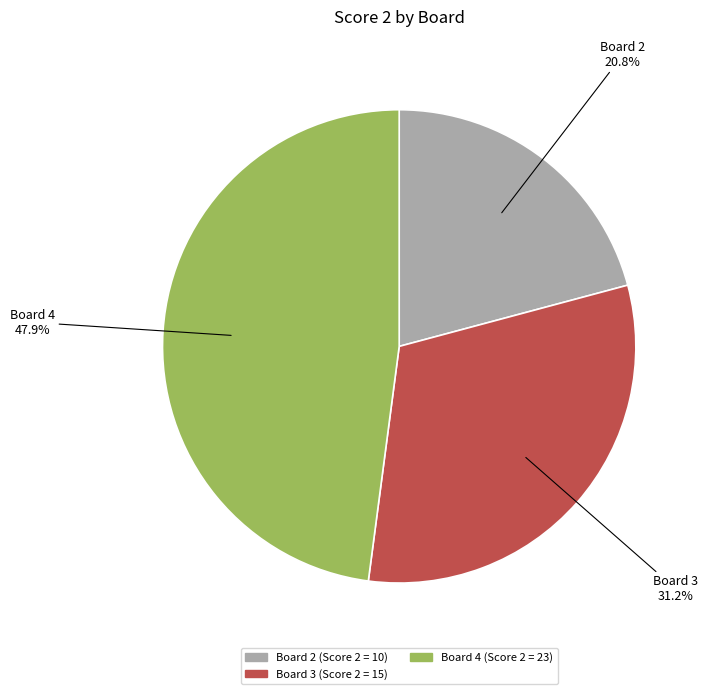

To the nearest percent, what is the combined percentage of Board 2 and Board 3?

52%